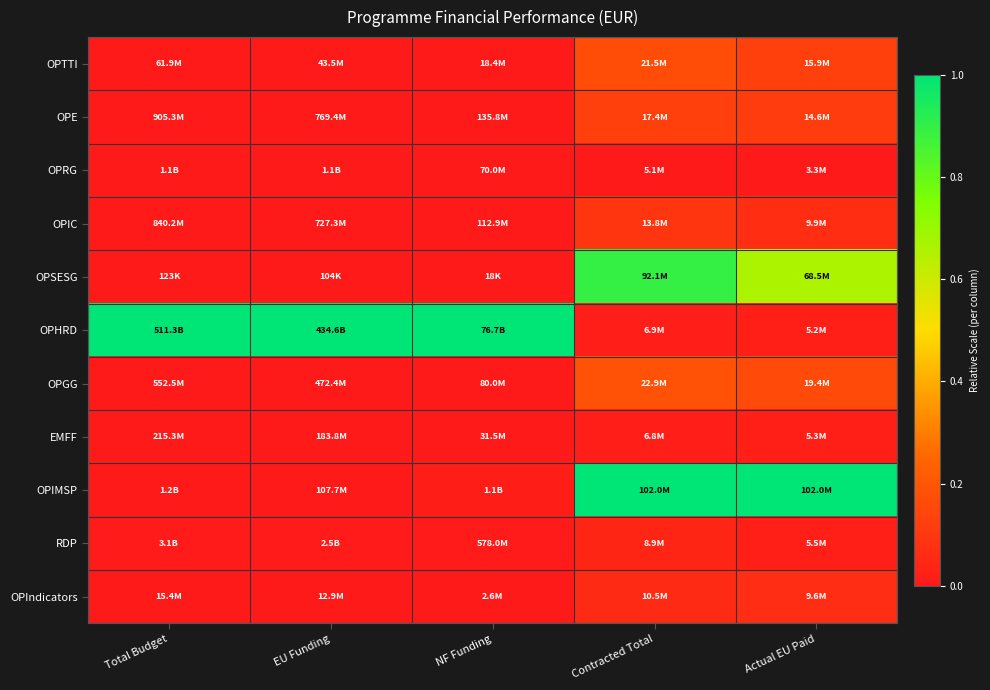

Reading right to left, extract all data points from this chart.

OPTTI: Actual EU Paid=0.1	Contracted Total=0.2	NF Funding=0.0	EU Funding=0.0	Total Budget=0.0
OPE: Actual EU Paid=0.1	Contracted Total=0.1	NF Funding=0.0	EU Funding=0.0	Total Budget=0.0
OPRG: Actual EU Paid=0.0	Contracted Total=0.0	NF Funding=0.0	EU Funding=0.0	Total Budget=0.0
OPIC: Actual EU Paid=0.1	Contracted Total=0.1	NF Funding=0.0	EU Funding=0.0	Total Budget=0.0
OPSESG: Actual EU Paid=0.7	Contracted Total=0.9	NF Funding=0.0	EU Funding=0.0	Total Budget=0.0
OPHRD: Actual EU Paid=0.0	Contracted Total=0.0	NF Funding=1.0	EU Funding=1.0	Total Budget=1.0
OPGG: Actual EU Paid=0.2	Contracted Total=0.2	NF Funding=0.0	EU Funding=0.0	Total Budget=0.0
EMFF: Actual EU Paid=0.0	Contracted Total=0.0	NF Funding=0.0	EU Funding=0.0	Total Budget=0.0
OPIMSP: Actual EU Paid=1.0	Contracted Total=1.0	NF Funding=0.0	EU Funding=0.0	Total Budget=0.0
RDP: Actual EU Paid=0.0	Contracted Total=0.0	NF Funding=0.0	EU Funding=0.0	Total Budget=0.0
OPIndicators: Actual EU Paid=0.1	Contracted Total=0.1	NF Funding=0.0	EU Funding=0.0	Total Budget=0.0